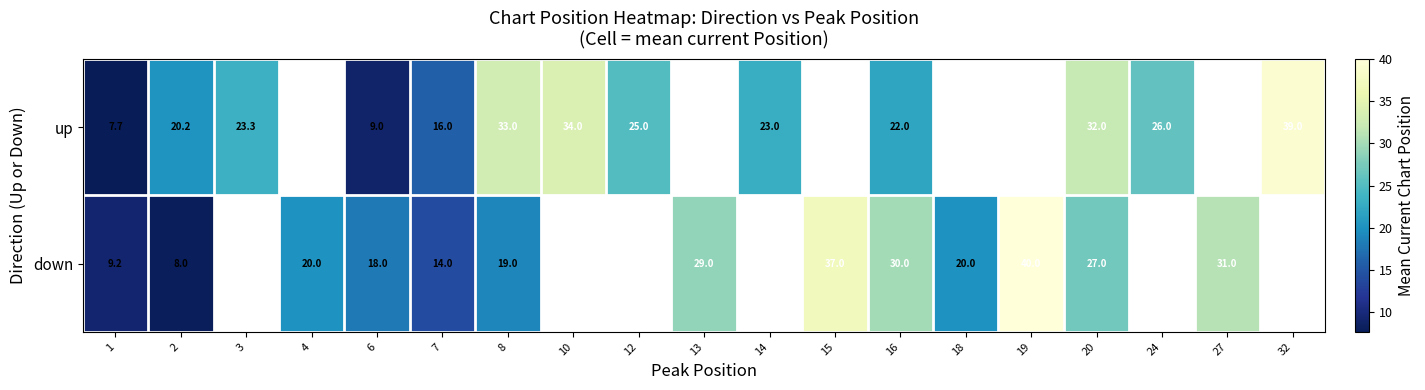

The up series shows 24.6 at 7. True or false?

False